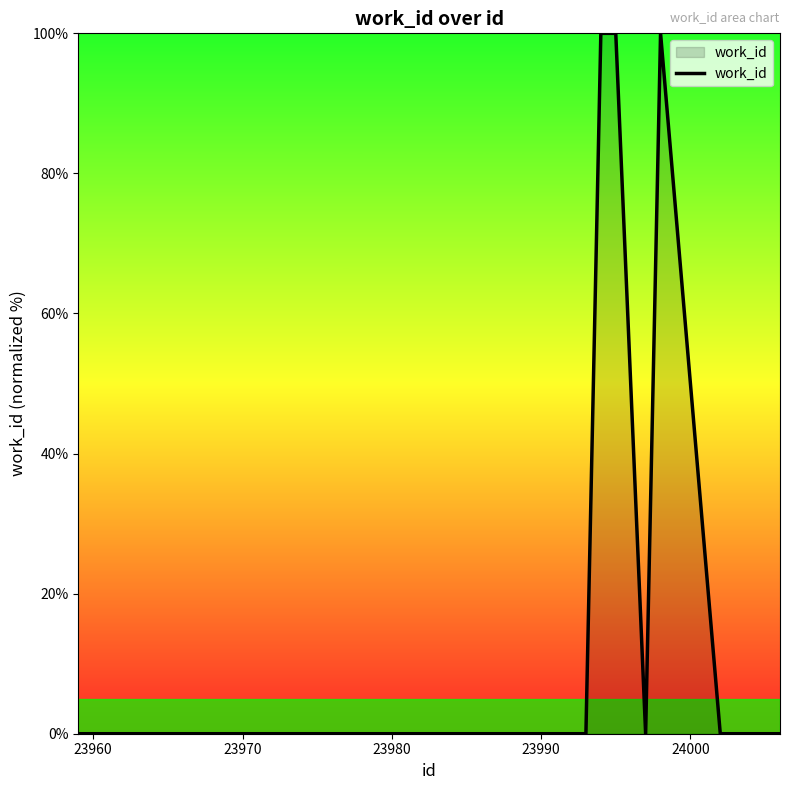

What is the difference between the maximum and minimum values?

100